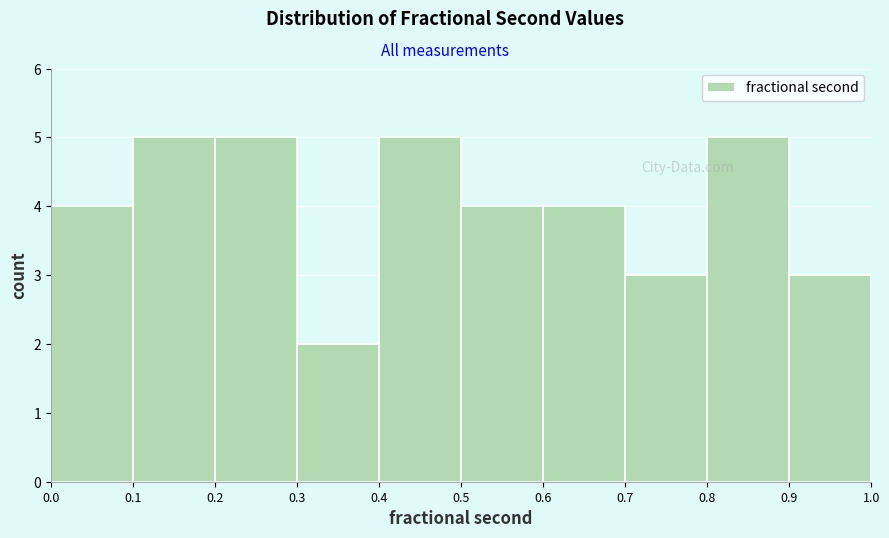

Reading left to right, list every bar in this chart as the range it spans on the x-axis followed by its height. The values are not printed on the chart, so give them approximately, as read against the axis.

0.0 to 0.1: 4
0.1 to 0.2: 5
0.2 to 0.3: 5
0.3 to 0.4: 2
0.4 to 0.5: 5
0.5 to 0.6: 4
0.6 to 0.7: 4
0.7 to 0.8: 3
0.8 to 0.9: 5
0.9 to 1.0: 3